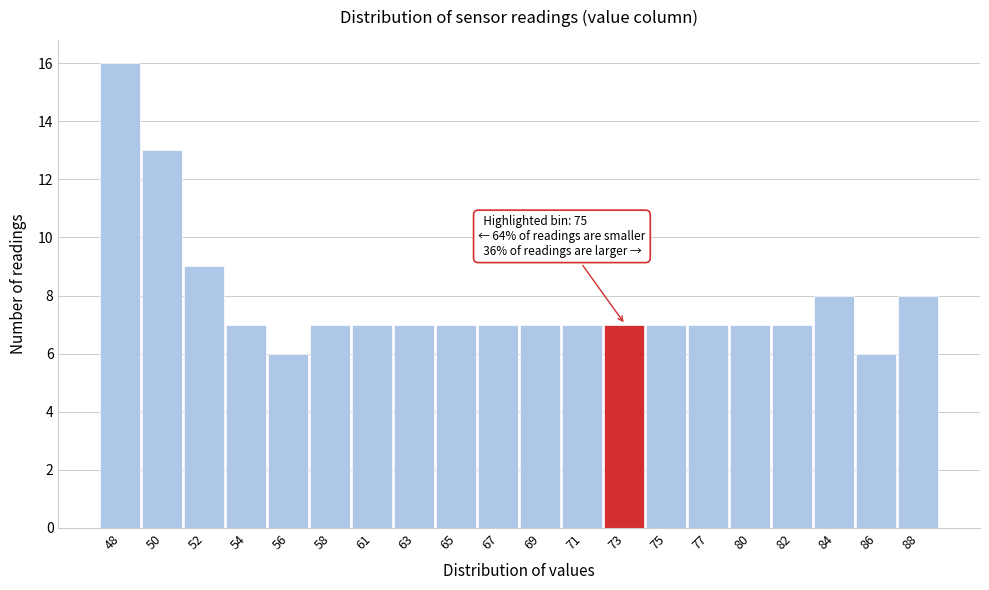

Reading left to right, list all the values displayed in this chart.

16	13	9	7	6	7	7	7	7	7	7	7	7	7	7	7	7	8	6	8